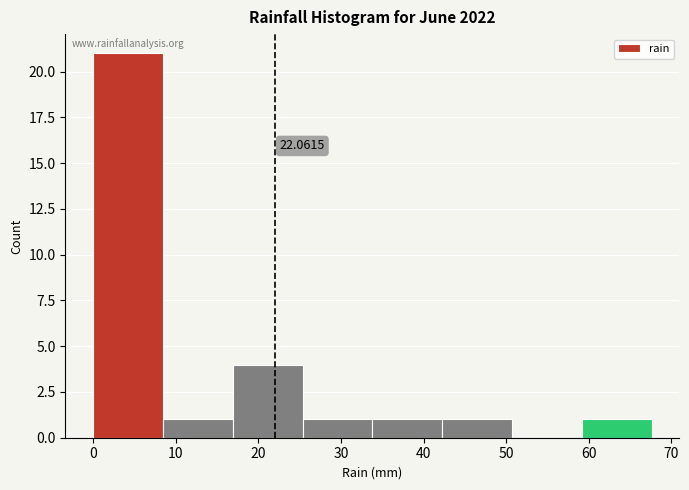

Which range on the x-axis has the tallest bar?

0 to 8